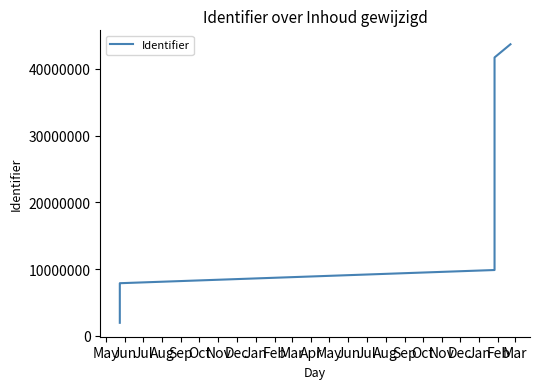

The chart shows a value of 6009947 at Oct. True or false?

False